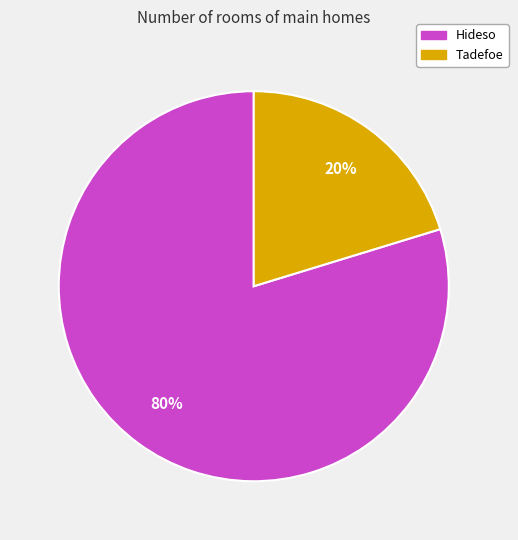

Is there any slice that represents more than half of the pie?

Yes